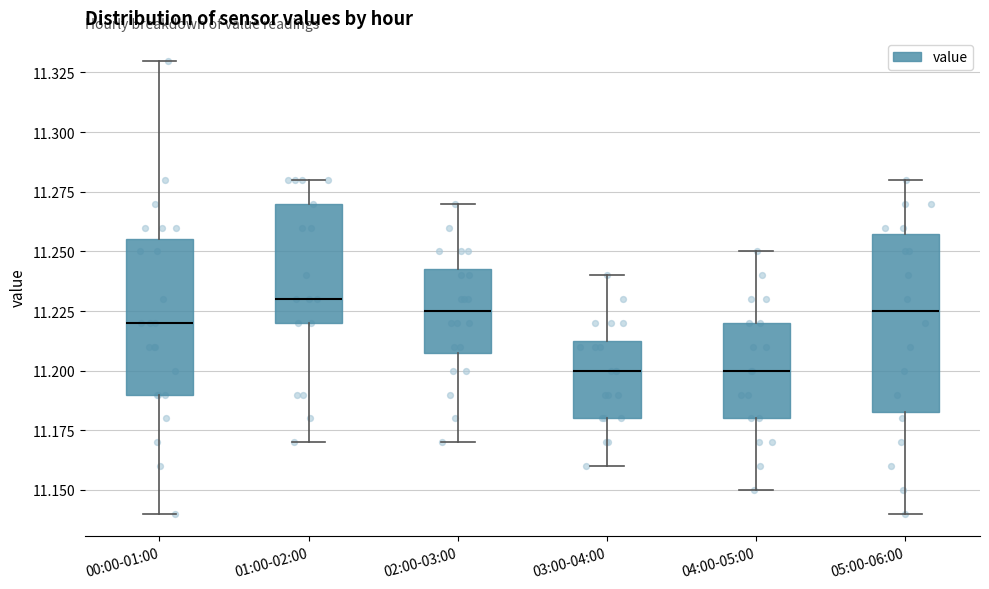

Reading left to right, transcribe this box plot: for each box, give where its median line is, the range the box spans, and where its two whiskers end, as read against the y-axis. The values are not printed on the chart, so give them approximately, as read against the axis.

00:00-01:00: median 11.220, box 11.190 to 11.255, whiskers 11.140 to 11.330
01:00-02:00: median 11.230, box 11.220 to 11.270, whiskers 11.170 to 11.280
02:00-03:00: median 11.225, box 11.210 to 11.245, whiskers 11.170 to 11.270
03:00-04:00: median 11.200, box 11.180 to 11.215, whiskers 11.160 to 11.240
04:00-05:00: median 11.200, box 11.180 to 11.220, whiskers 11.150 to 11.250
05:00-06:00: median 11.225, box 11.185 to 11.260, whiskers 11.140 to 11.280